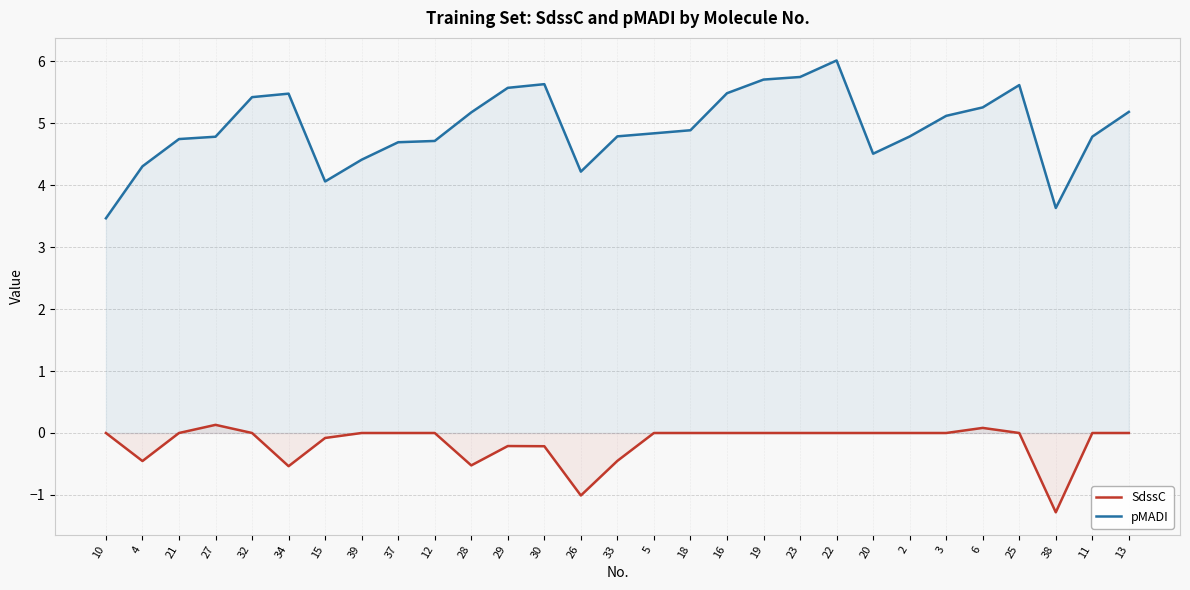

What are all the series names shown in the legend?

SdssC, pMADI